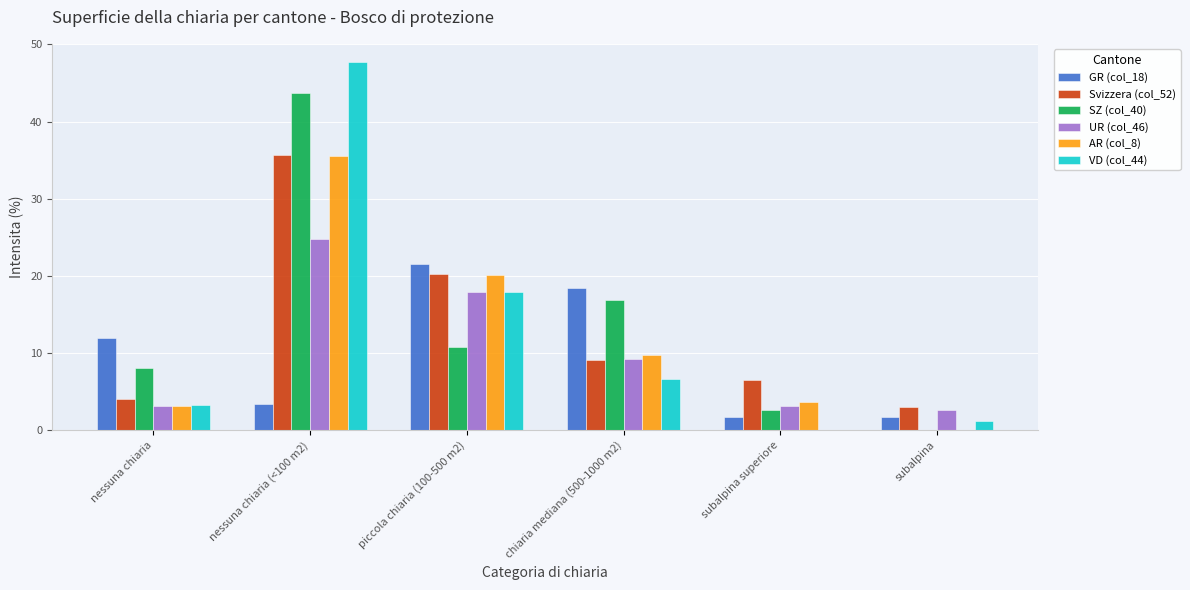

What are all the series names shown in the legend?

GR (col_18), Svizzera (col_52), SZ (col_40), UR (col_46), AR (col_8), VD (col_44)